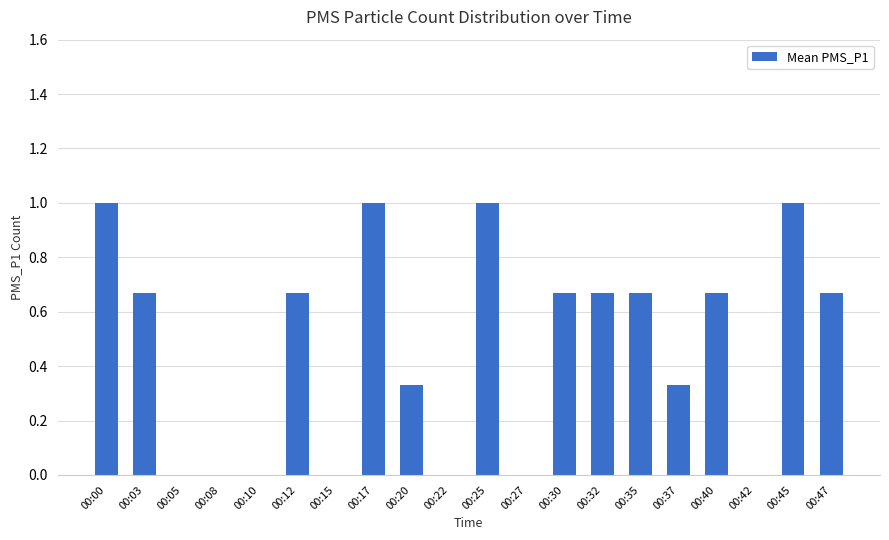

True or false: the data shows -0.4 at 00:27.

False